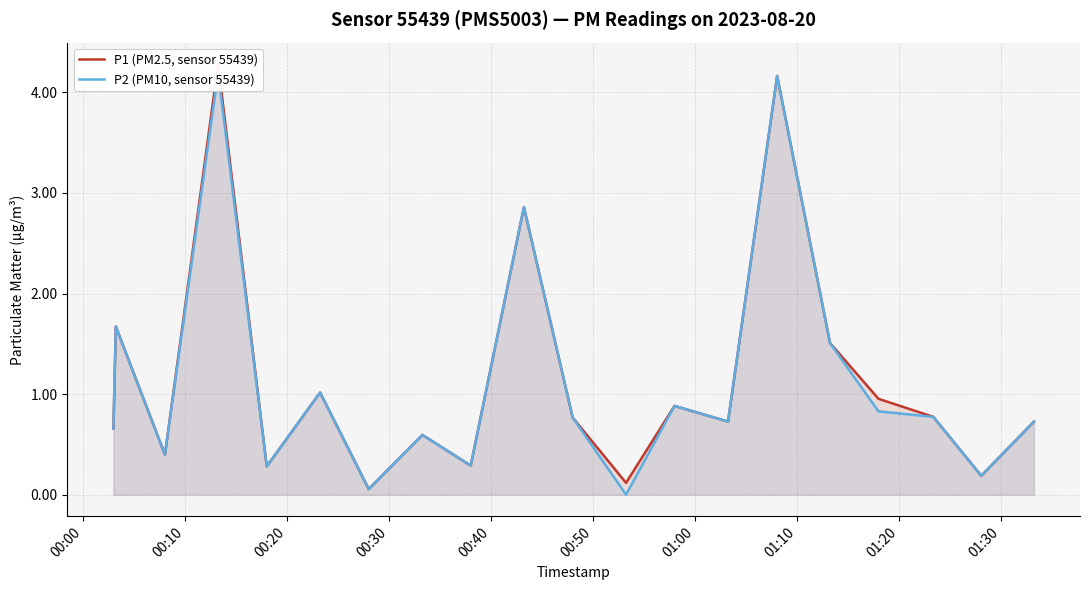

Reading left to right, what are all the values shown in this chart?

P1 (PM2.5, sensor 55439): 0.7	1.7	0.4	4.3	0.3	1.0	0.1	0.6	0.3	2.9	0.8	0.1	0.9	0.7	4.2	1.5	1.0	0.8	0.2	0.7
P2 (PM10, sensor 55439): 0.7	1.7	0.4	4.2	0.3	1.0	0.1	0.6	0.3	2.9	0.8	0.0	0.9	0.7	4.2	1.5	0.8	0.8	0.2	0.7